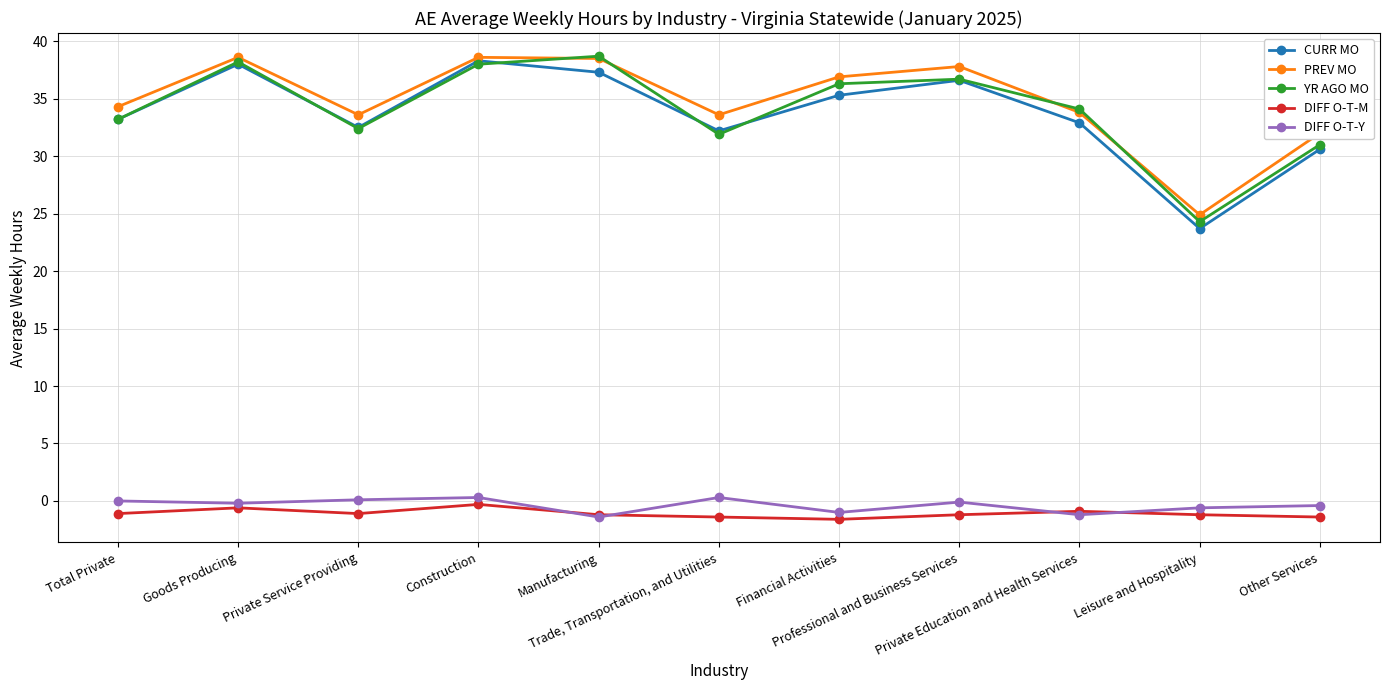

What is the label of the 7th point from the right?

Manufacturing